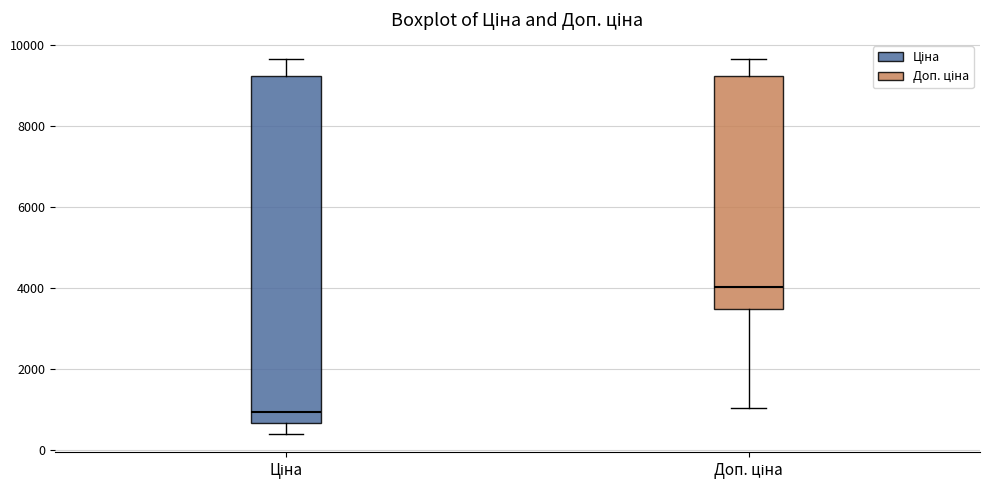

Reading left to right, read every box against the y-axis: the position of its median line, the range the box covers, and the ends of its whiskers. The values are not printed on the chart, so give them approximately, as read against the axis.

Ціна: median 1000, box 600 to 9200, whiskers 400 to 9600
Доп. ціна: median 4000, box 3400 to 9200, whiskers 1000 to 9600